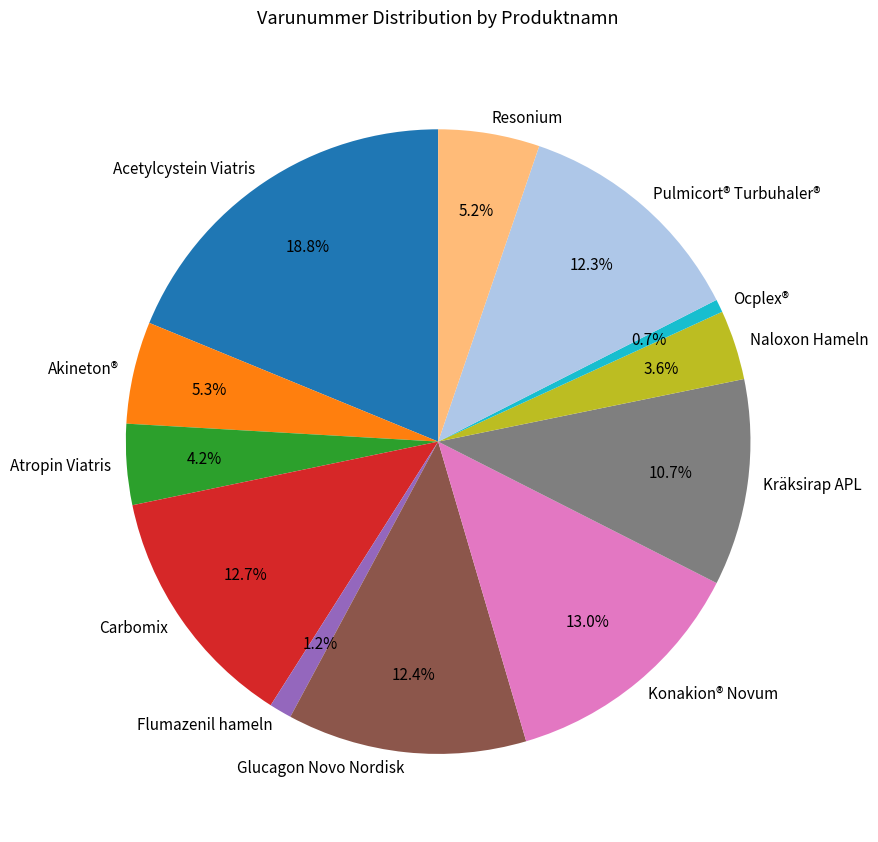

Combined, do Naloxon Hameln and Pulmicort® Turbuhaler® account for over 50%?

No